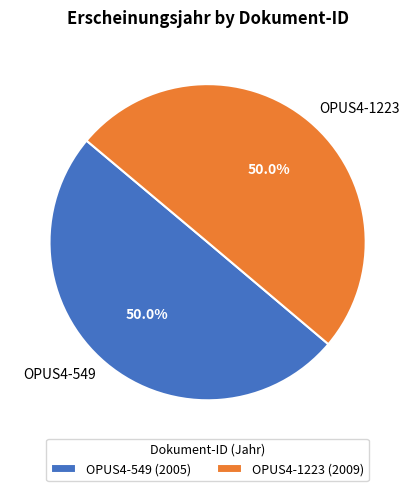

To the nearest percent, what percentage of the pie is OPUS4-549?

50%